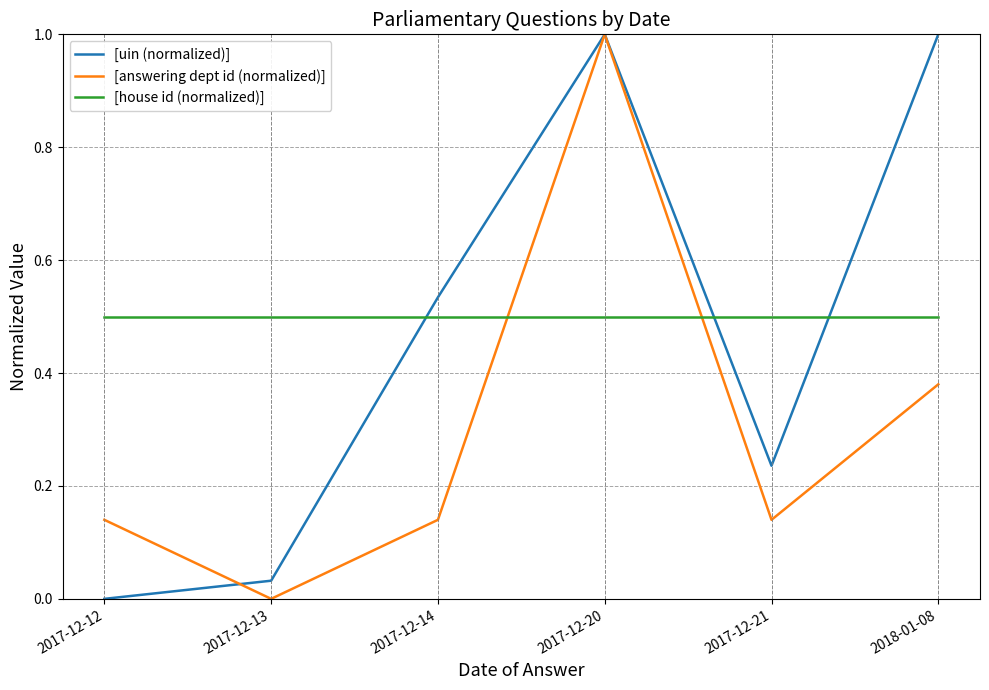

At how many categories does at least one series exceed 0?

6